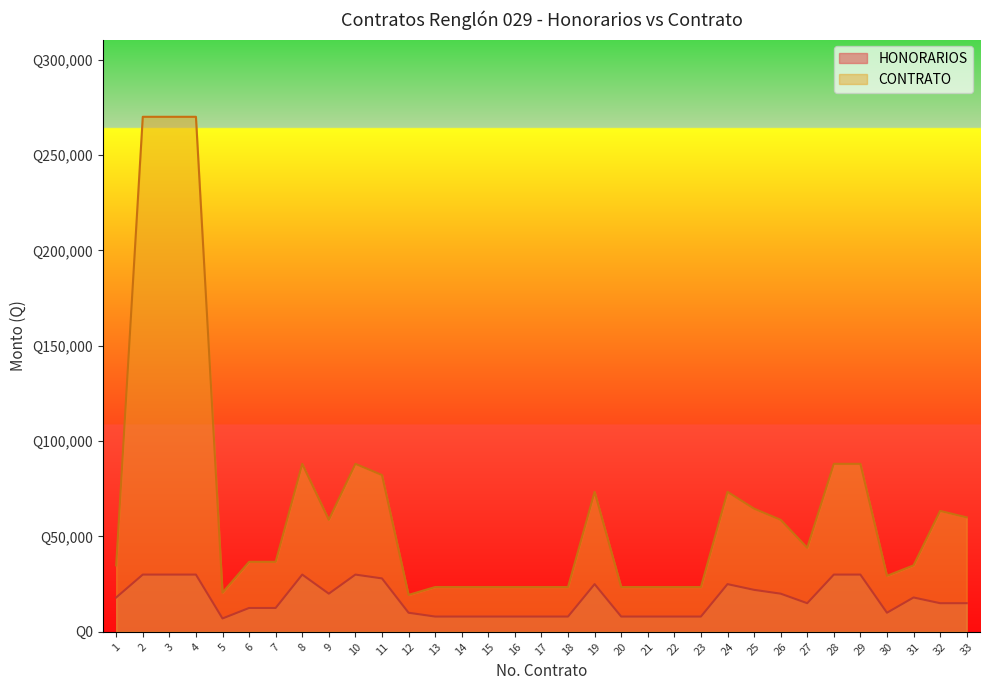

Which series has the largest total across all categories?

CONTRATO